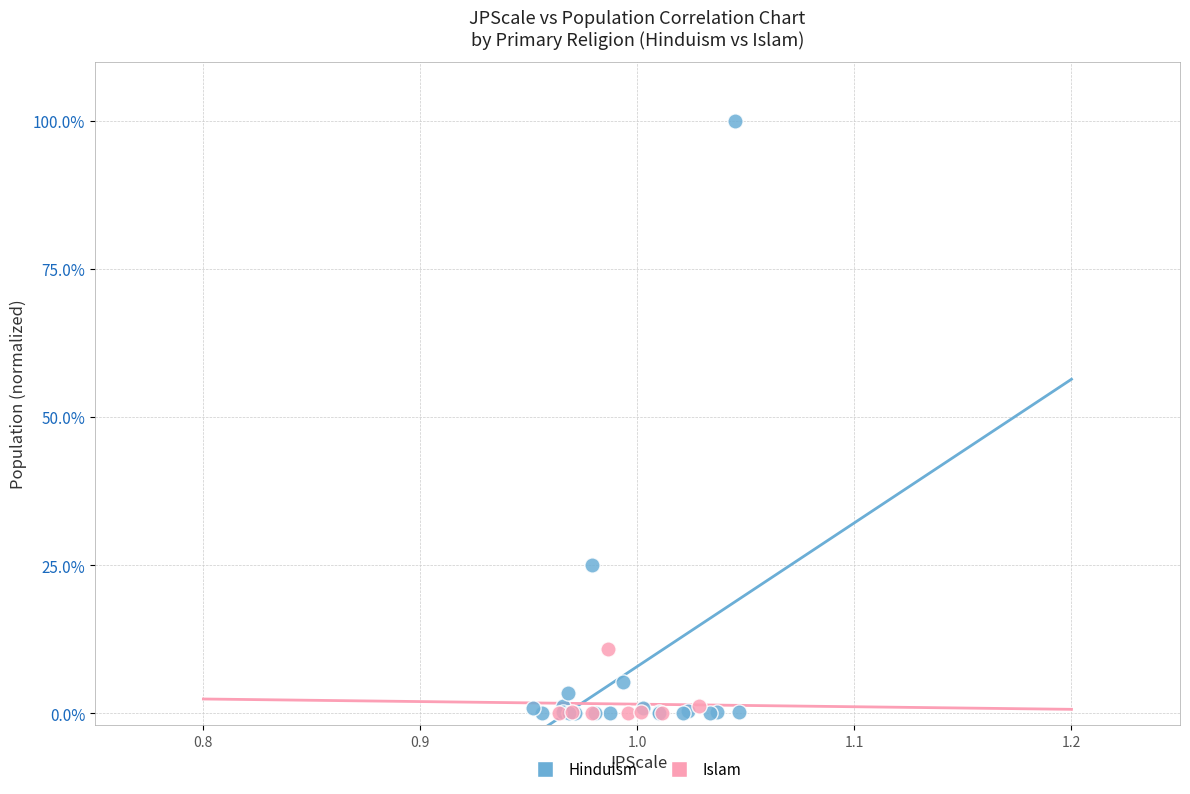

What are all the series names shown in the legend?

Hinduism, Islam